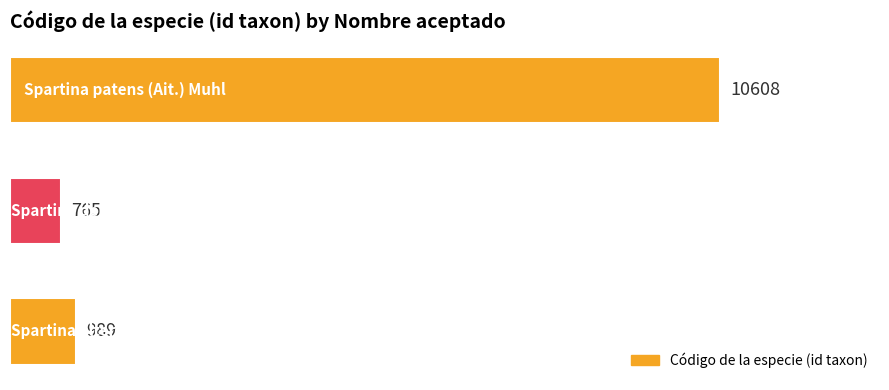

What is the sum of all values?

12362